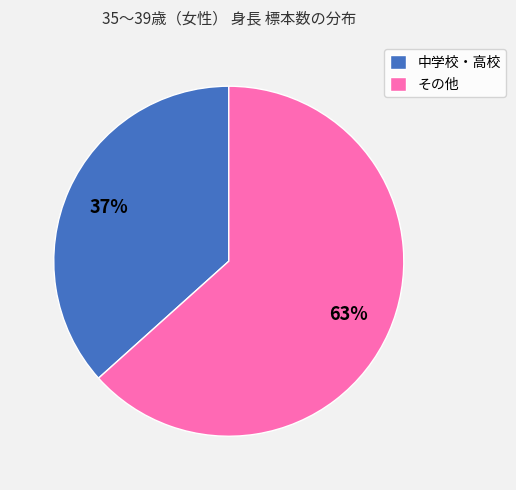

To the nearest percent, what is the average slice percentage?

50%